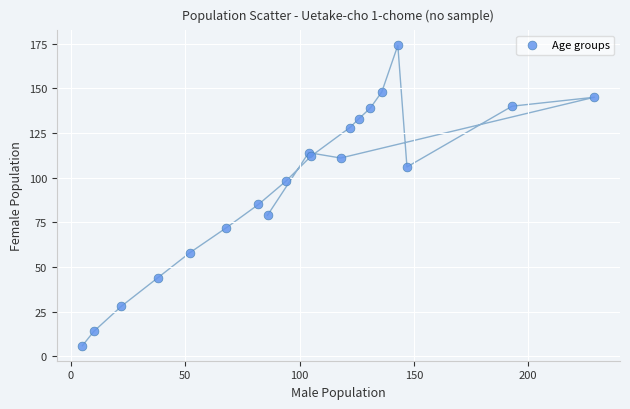

What is the range of X values (max minus min)?

224